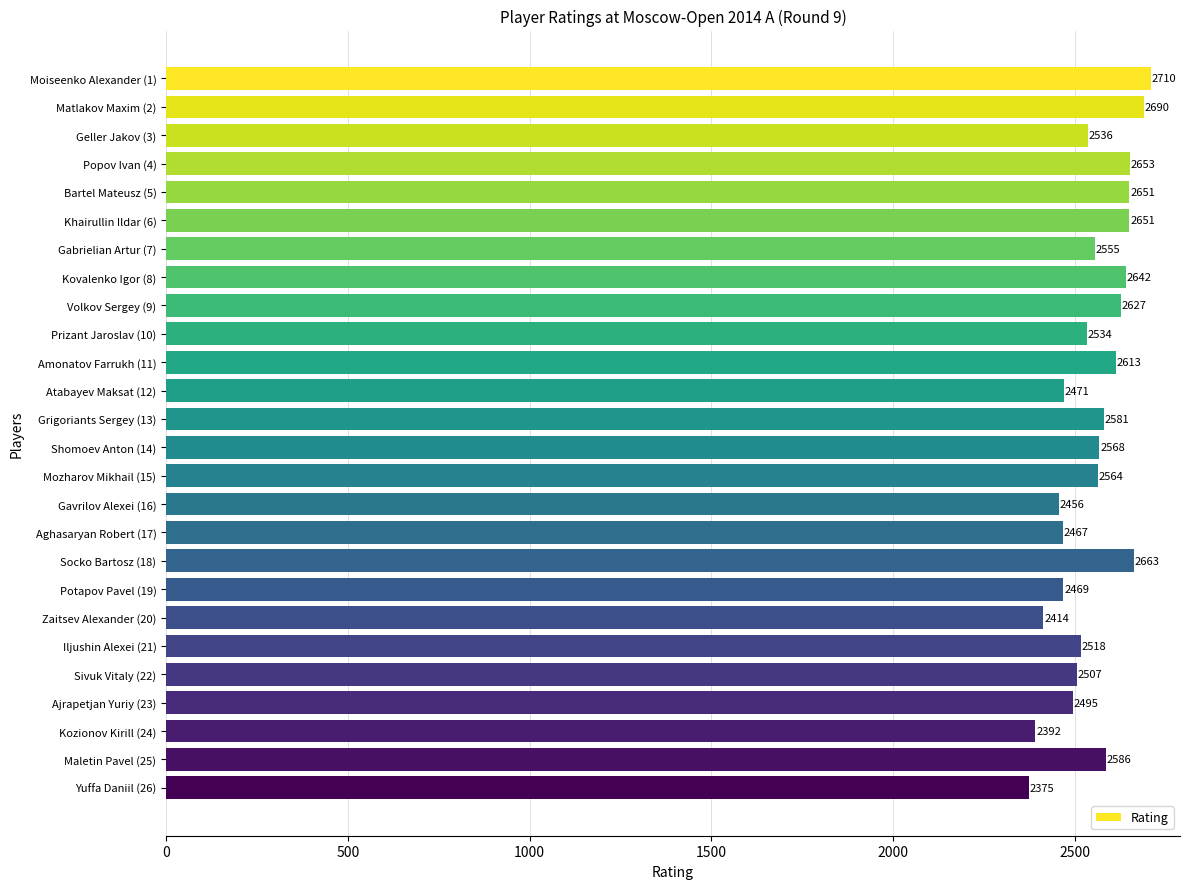

Reading bottom to top, list all the values displayed in this chart.

2375	2586	2392	2495	2507	2518	2414	2469	2663	2467	2456	2564	2568	2581	2471	2613	2534	2627	2642	2555	2651	2651	2653	2536	2690	2710